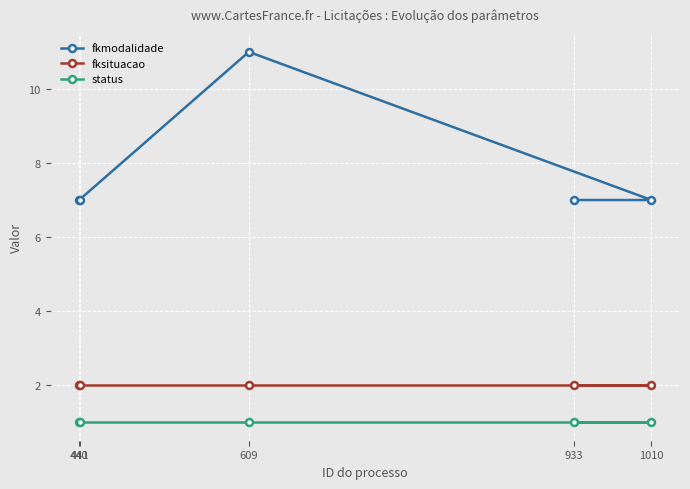

Is the value of fksituacao at 933 greater than the value of fkmodalidade at 440?

No